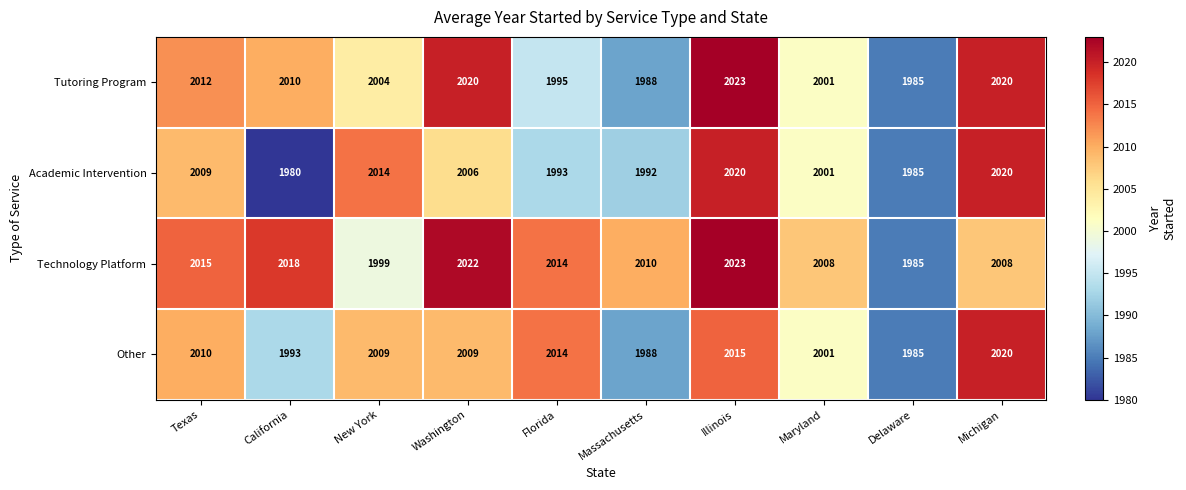

The value of Academic Intervention at Texas is 2009. True or false?

True